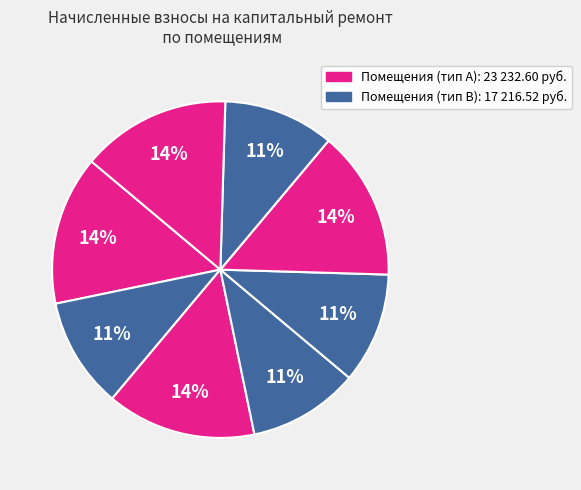

How many segments does this pie chart have?

8